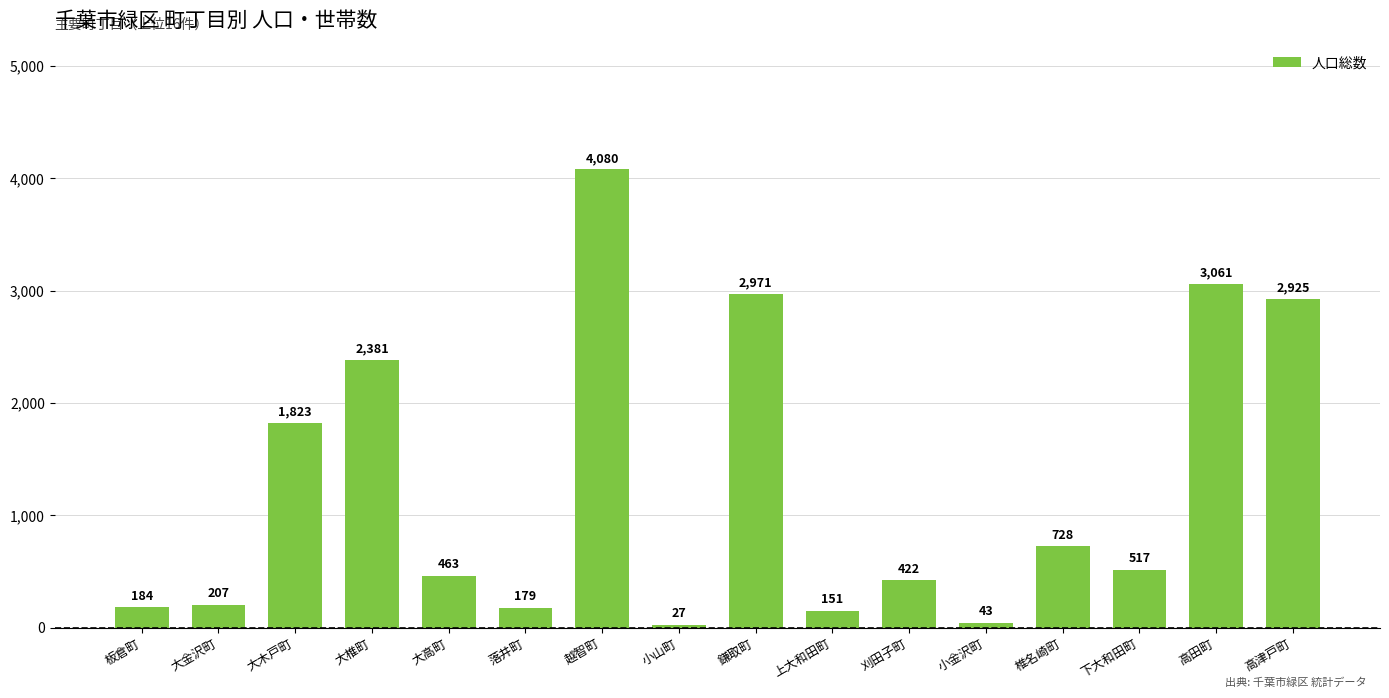

What is the average value?

1260